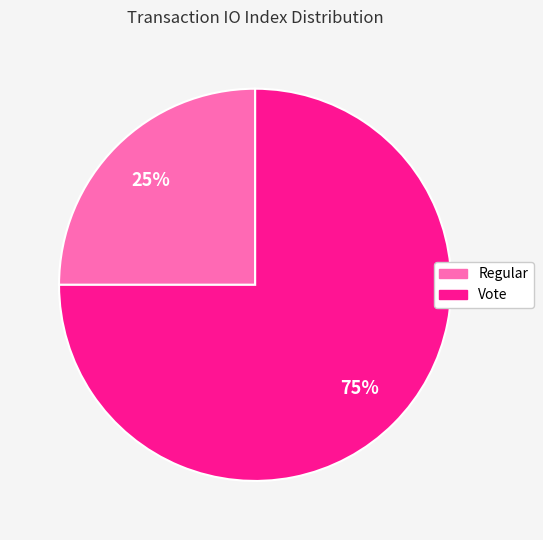

Which has a higher value, Regular or Vote?

Vote